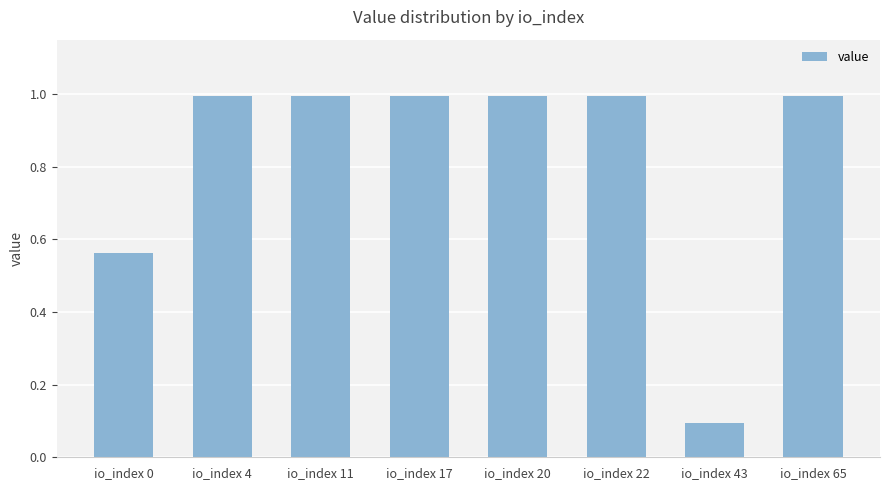

What is the average value?

0.8